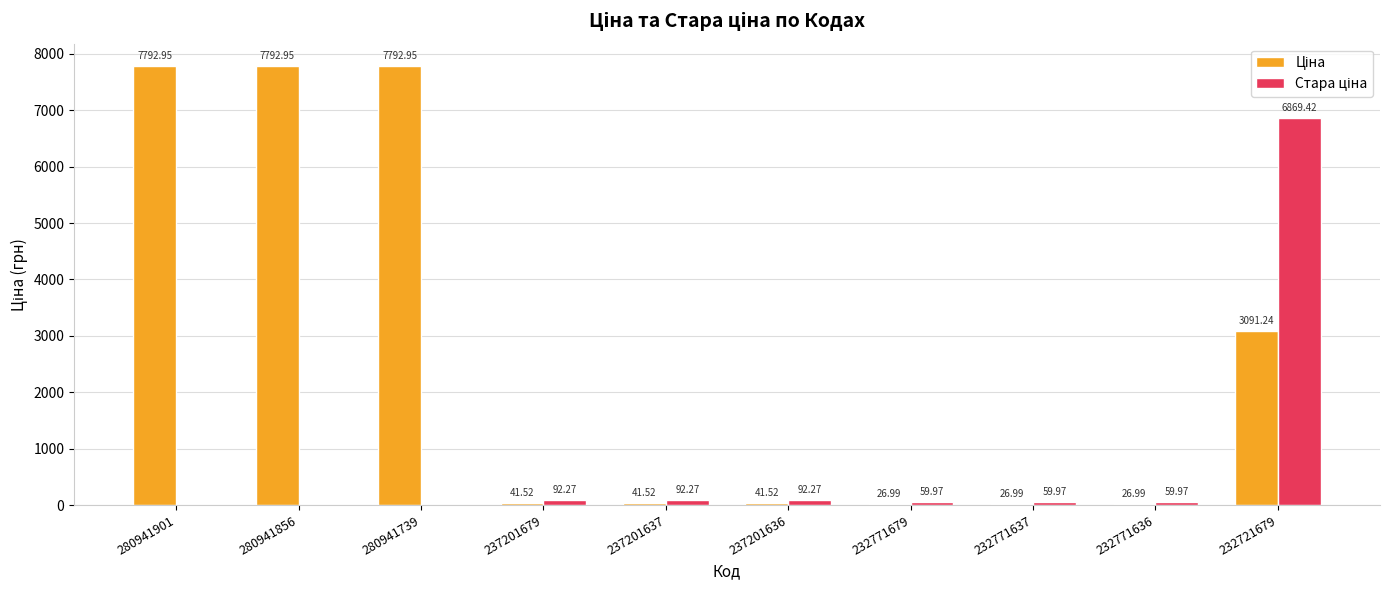

What is the total value across all series at 232721679?

9960.7